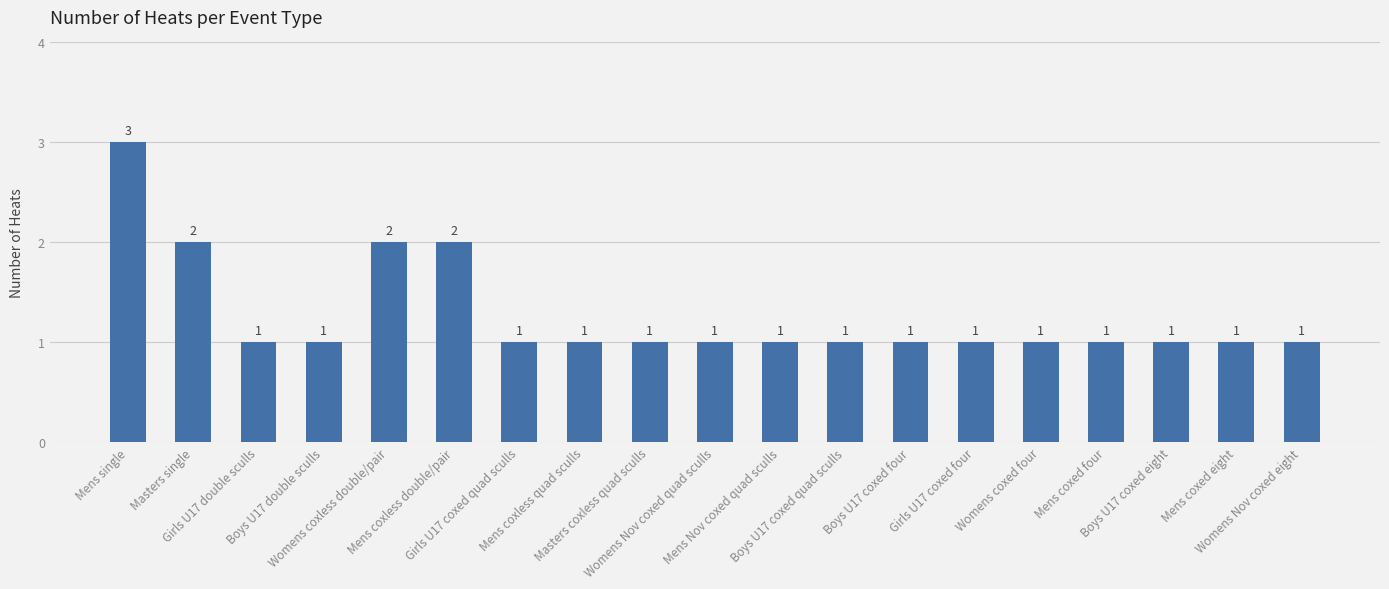

What is the smallest value displayed?

1